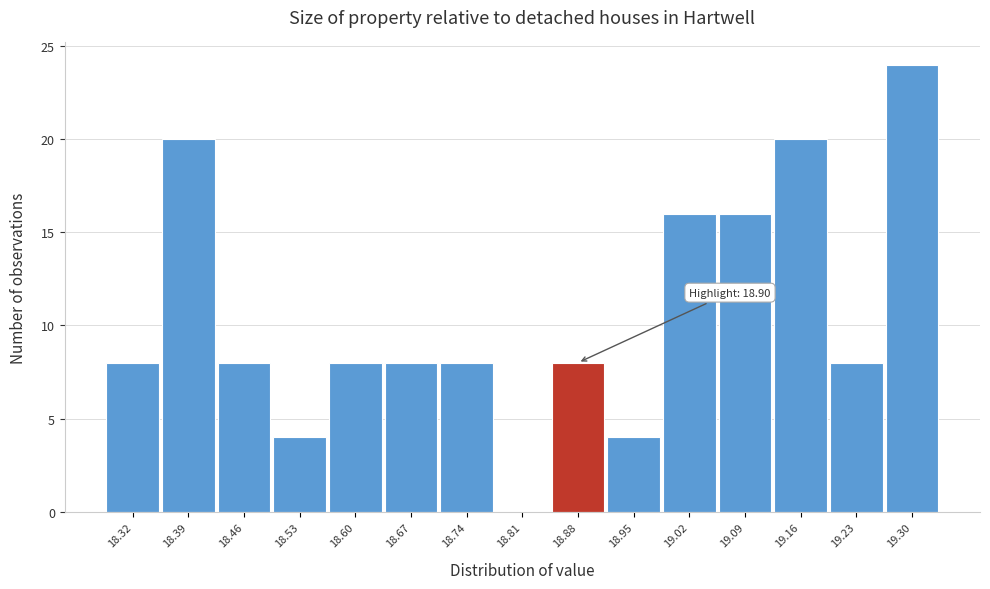

Reading right to left, what are all the values shown in this chart?

19.30=24	19.23=8	19.16=20	19.09=16	19.02=16	18.95=4	18.88=8	18.81=0	18.74=8	18.67=8	18.60=8	18.53=4	18.46=8	18.39=20	18.32=8